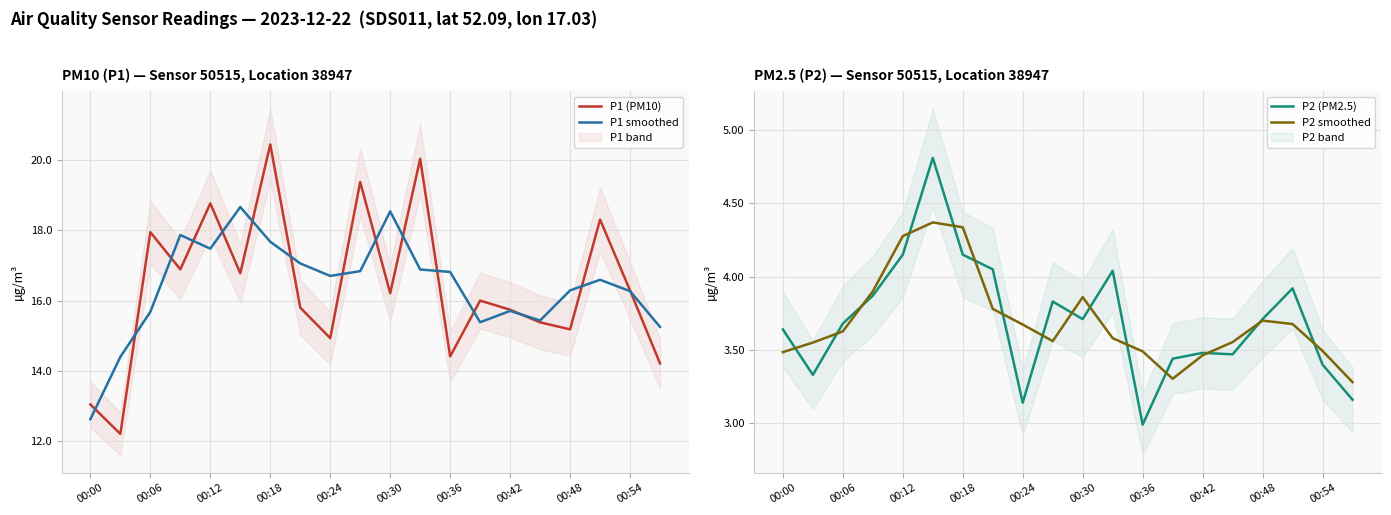

What is the highest value of the P2 (PM2.5) series?

4.8